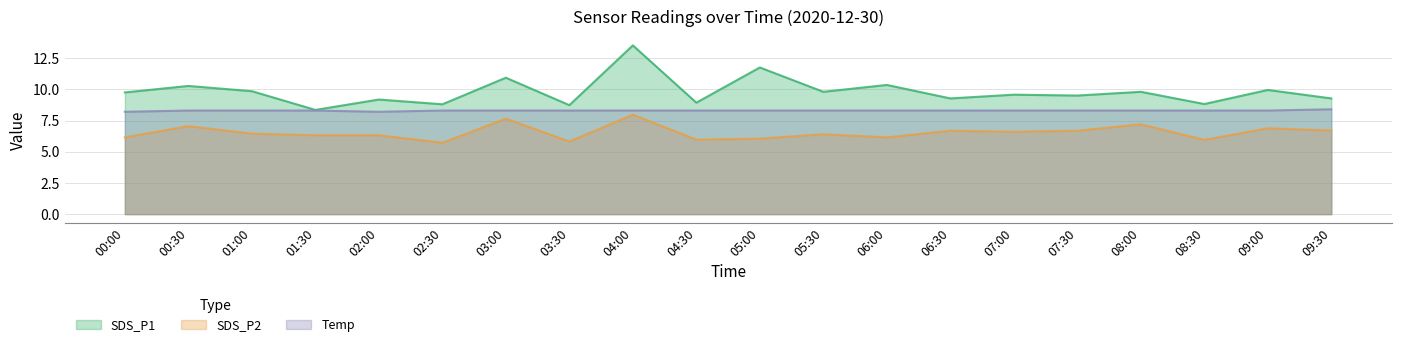

True or false: Temp and SDS_P1 cross at least once.

False